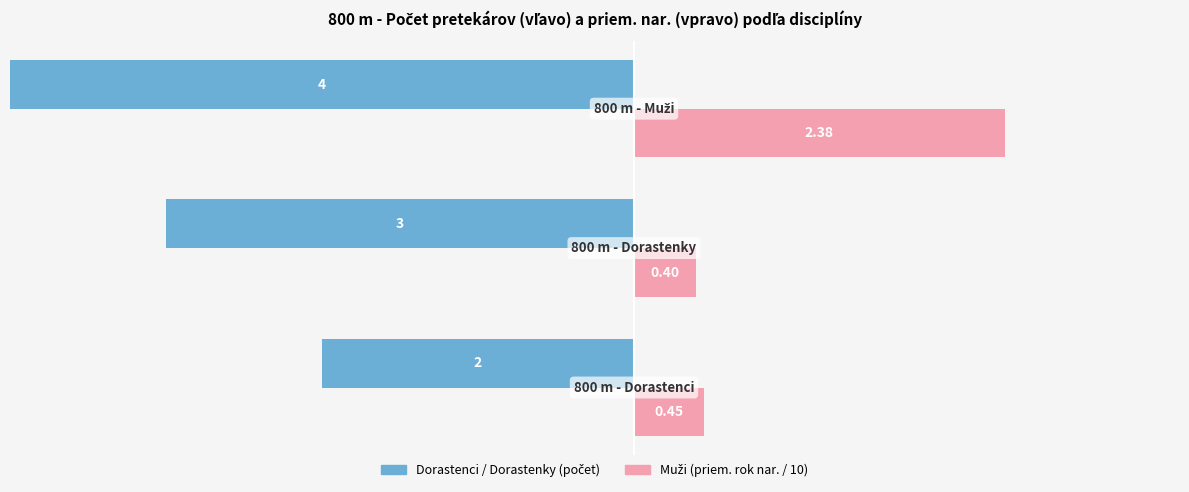

Is it true that Muži equals 0.2 at 1?

False